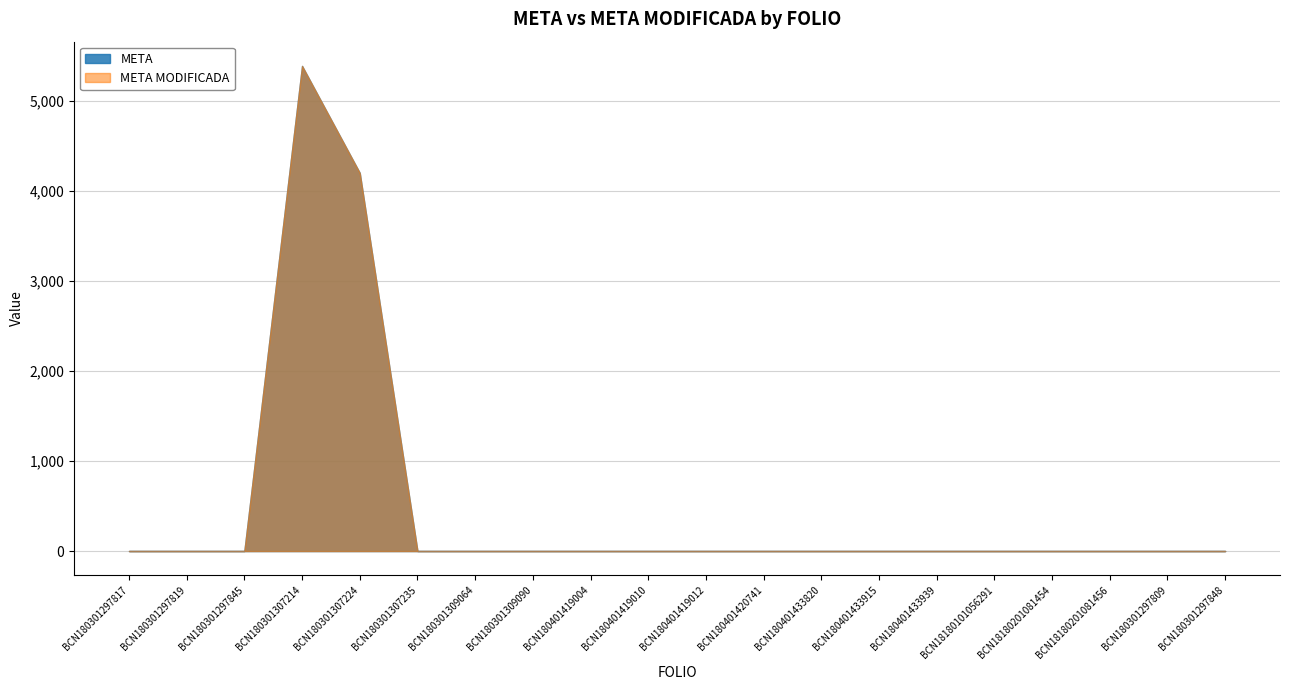

The value of META MODIFICADA at BCN180401420741 is 1. True or false?

False